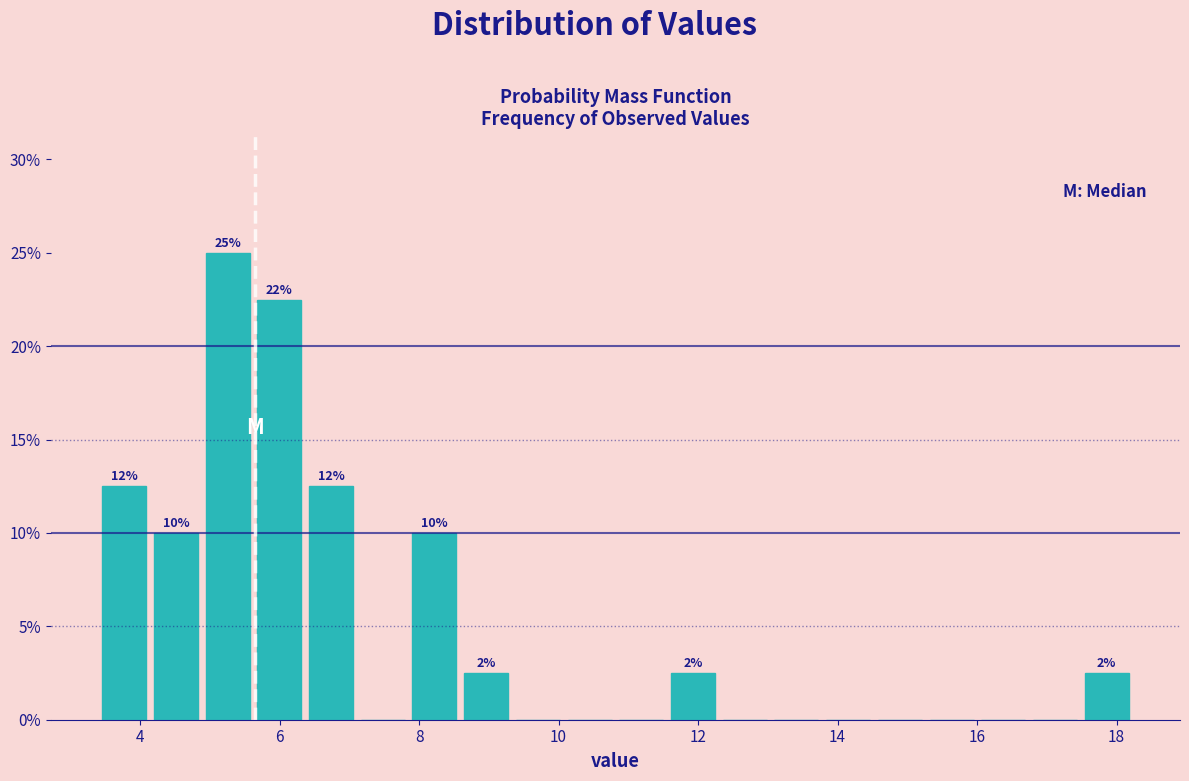

Around what value on the x-axis is the tallest bar? Give the approximate position of its centre, as read against the axis.

5.2